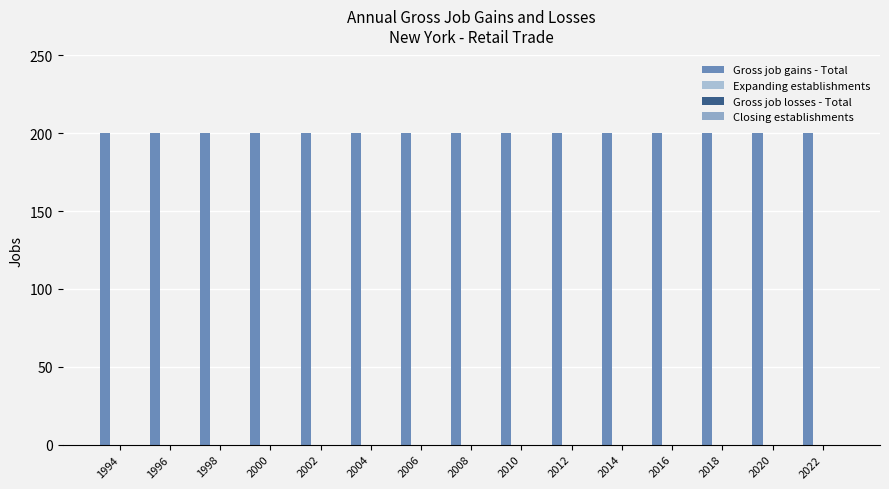

What is the difference between the highest and lowest values at 2018?

200